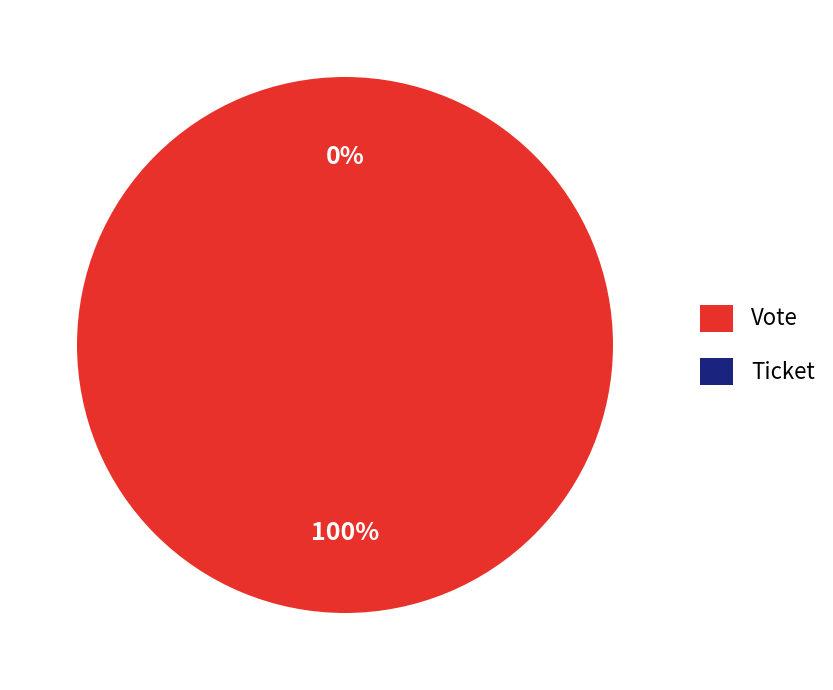

Which category has the biggest portion of the pie?

Vote